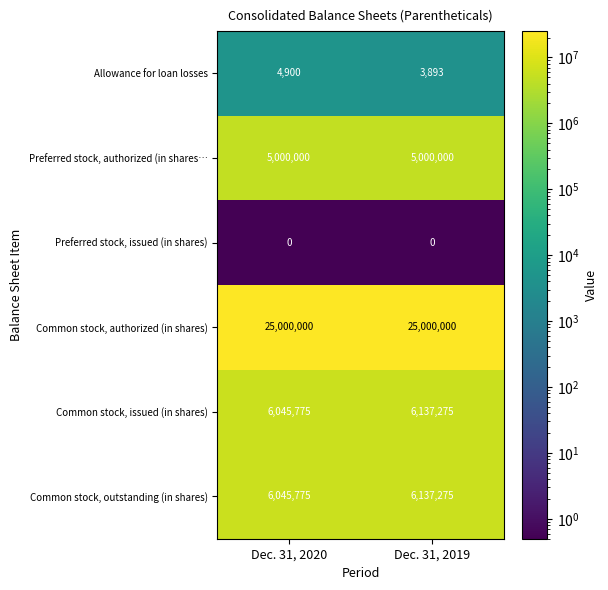

The Common stock, issued (in shares) series shows 10517003 at Dec. 31, 2019. True or false?

False